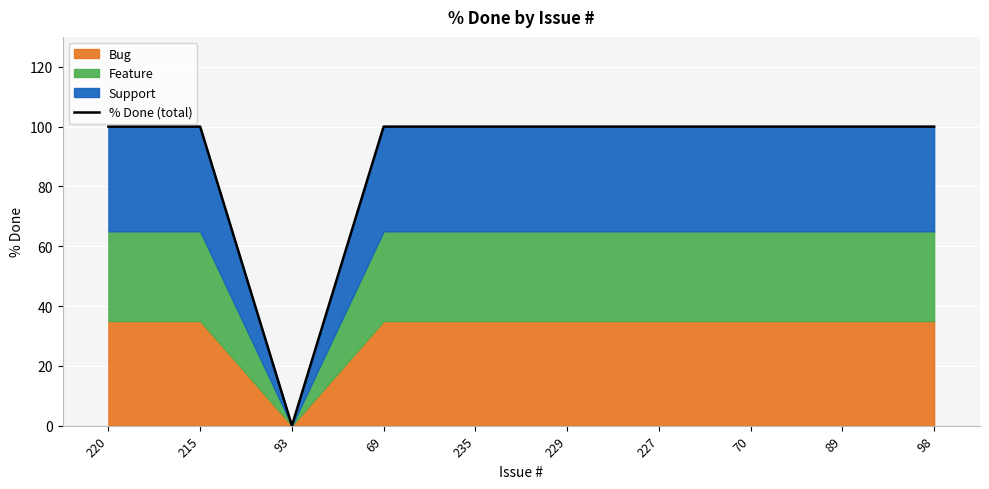

What is the greatest value displayed?

100